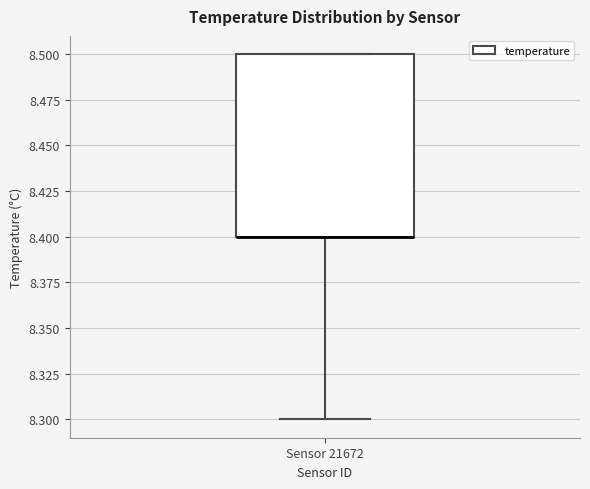

Transcribe this box plot: give where the median line is, the range the box spans, and where the two whiskers end, as read against the y-axis. The values are not printed on the chart, so give them approximately, as read against the axis.

median 8.4 (drawn on the box's lower edge), box 8.4 to 8.5, whiskers 8.3 to 8.5